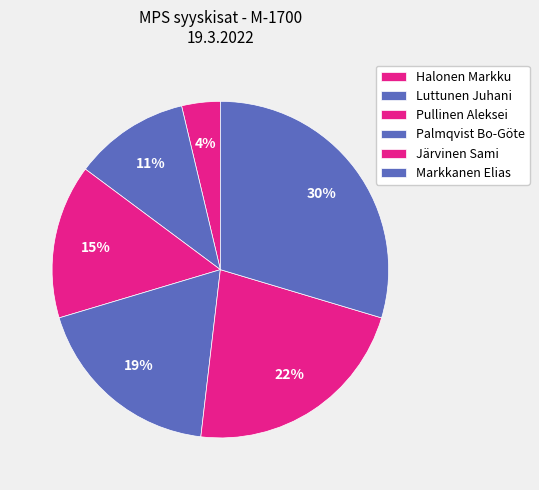

Which category has the biggest portion of the pie?

Markkanen Elias